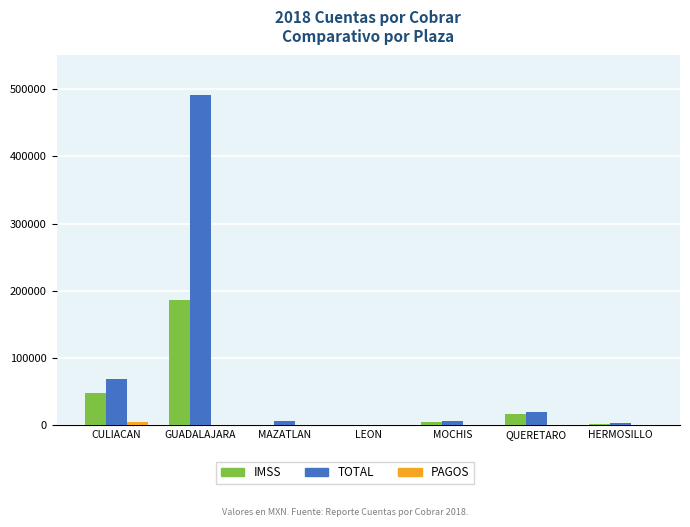

What is the greatest value displayed?

490953.3